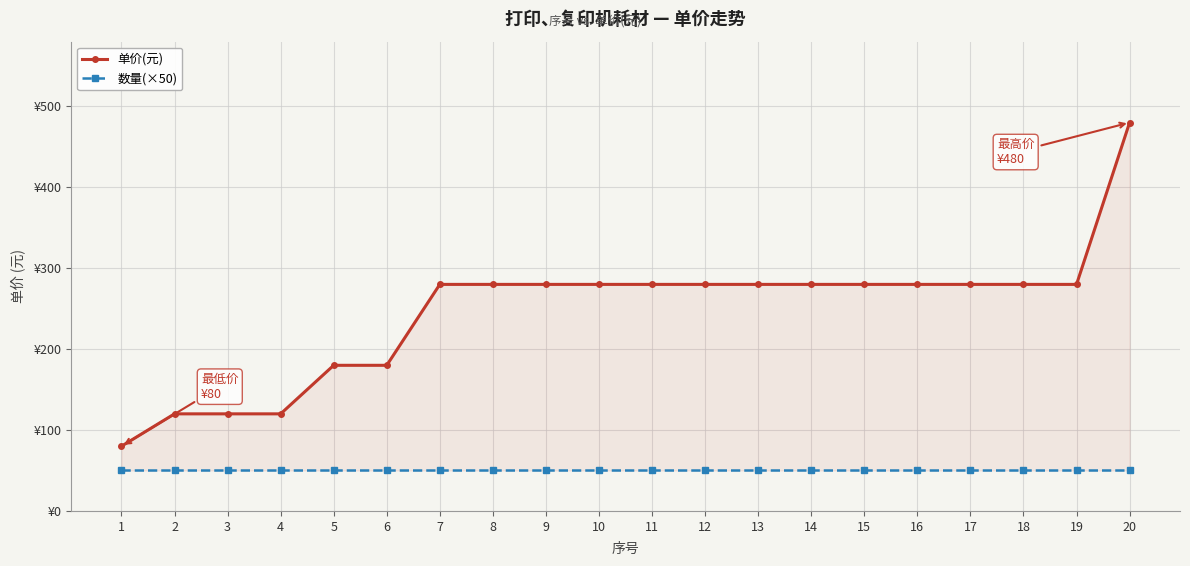

The 单价(元) series shows 180 at 6. True or false?

True